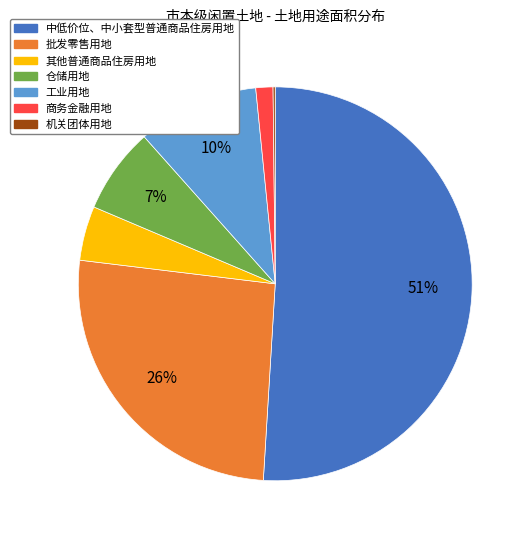

Does any single category account for the majority?

Yes